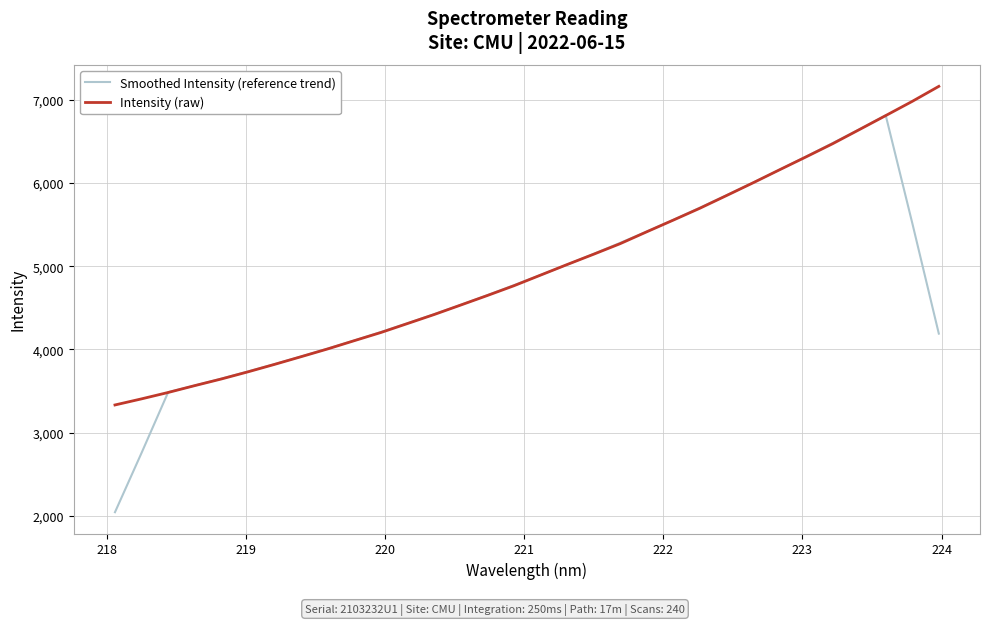

Rank the series by their maximum value, from lowest to highest.

Smoothed Intensity (reference trend), Intensity (raw)